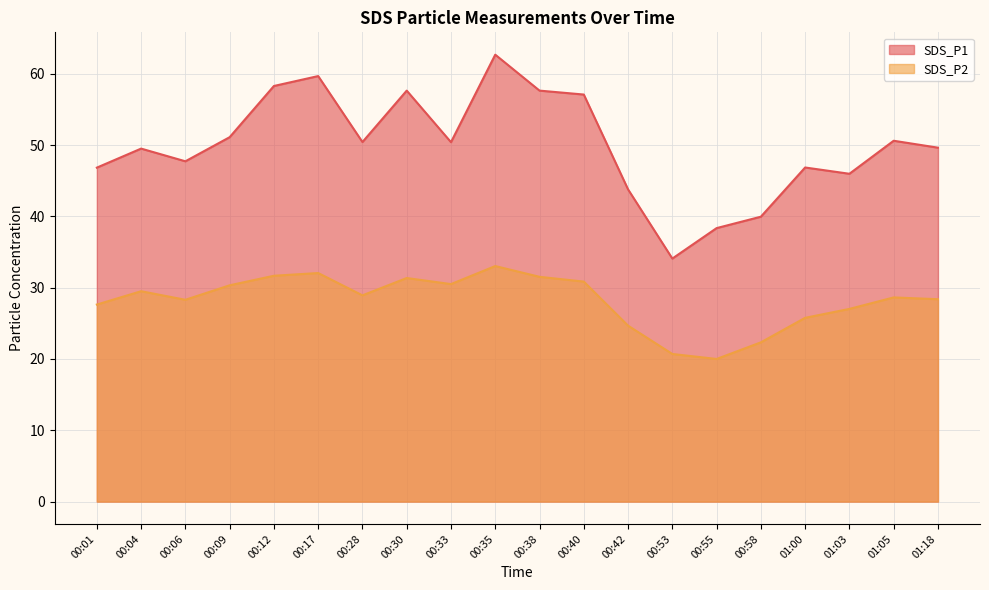

Which category has the highest value in the SDS_P1 series?

00:35